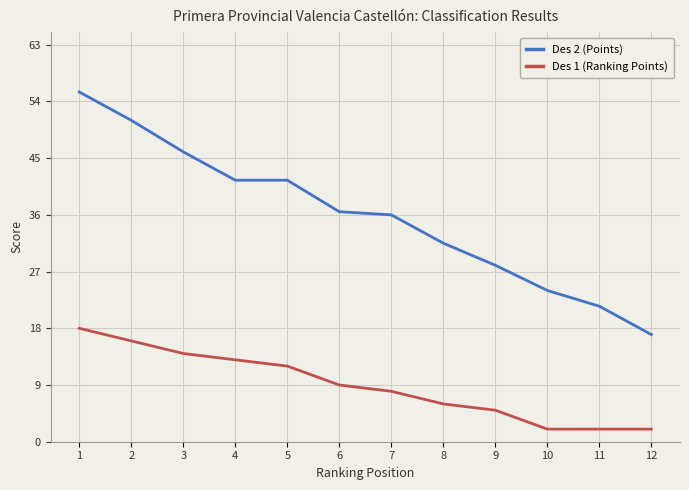

The value of Des 2 (Points) at 7 is 36.0. True or false?

True